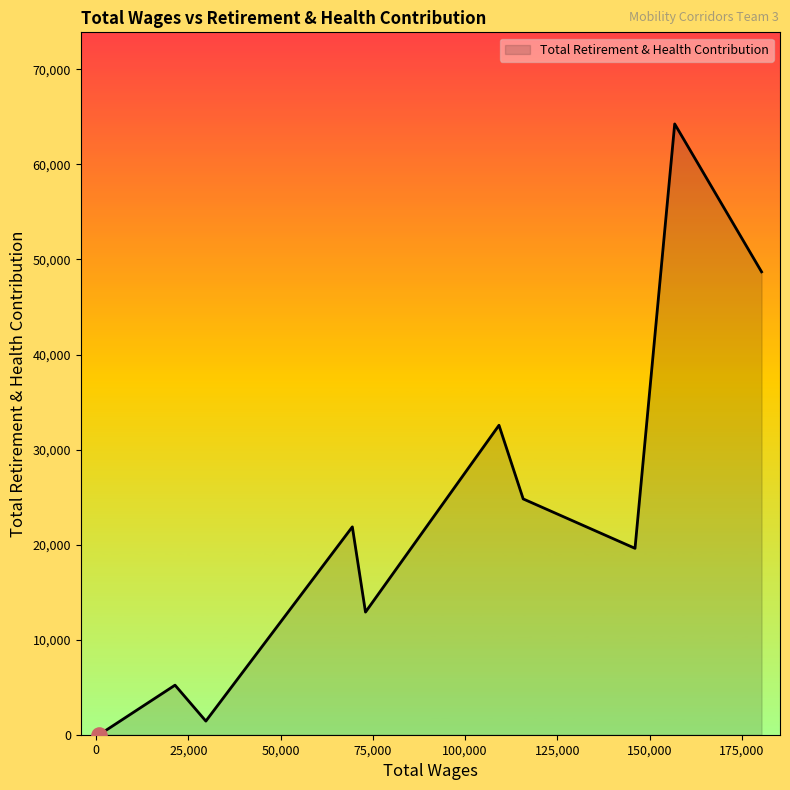

What is the maximum value shown in the chart?

64260